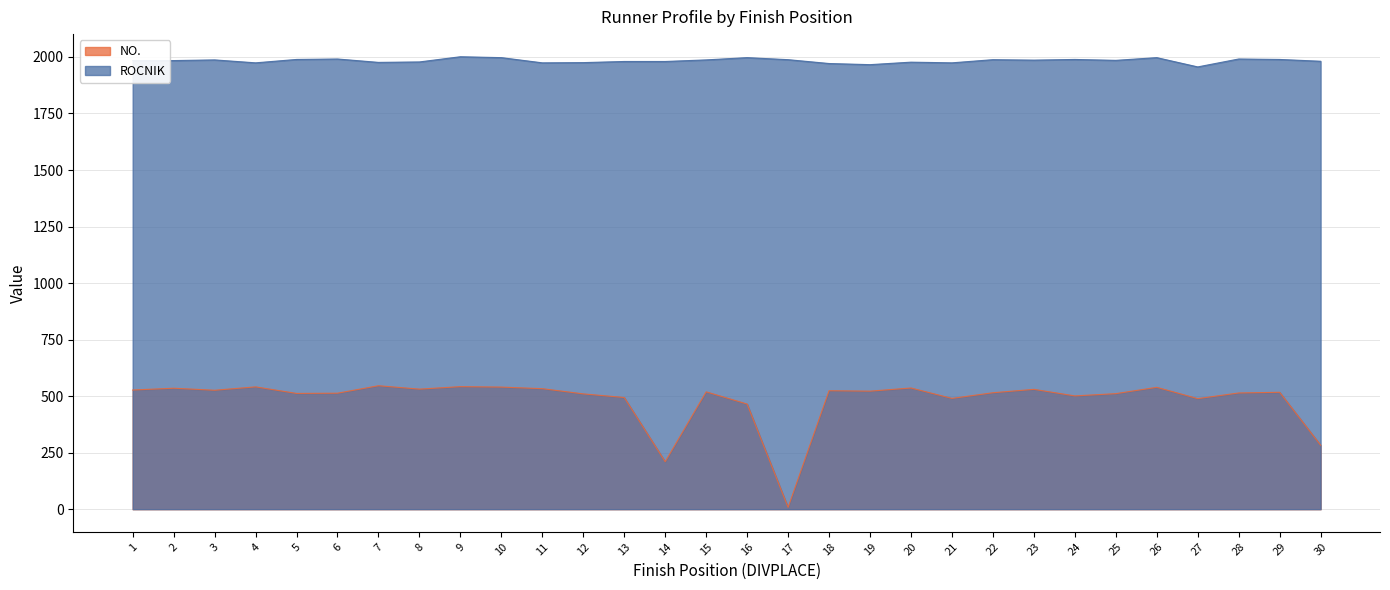

What are all the series names shown in the legend?

NO., ROCNIK